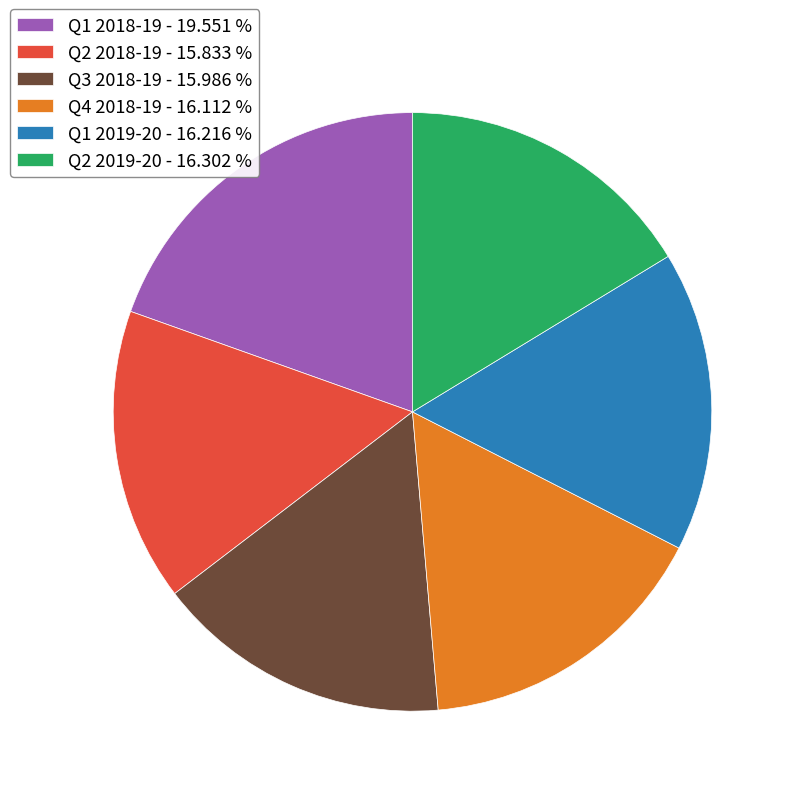

Which slice is the largest?

Q1 2018-19 - 19.551 %